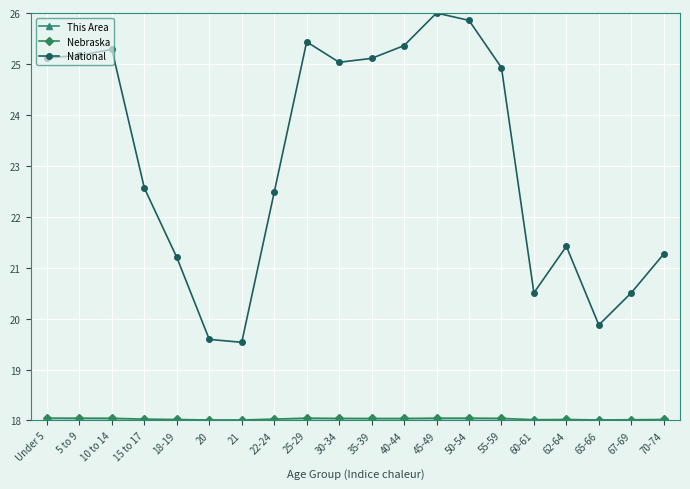

What is the sum of all National values?

462.2